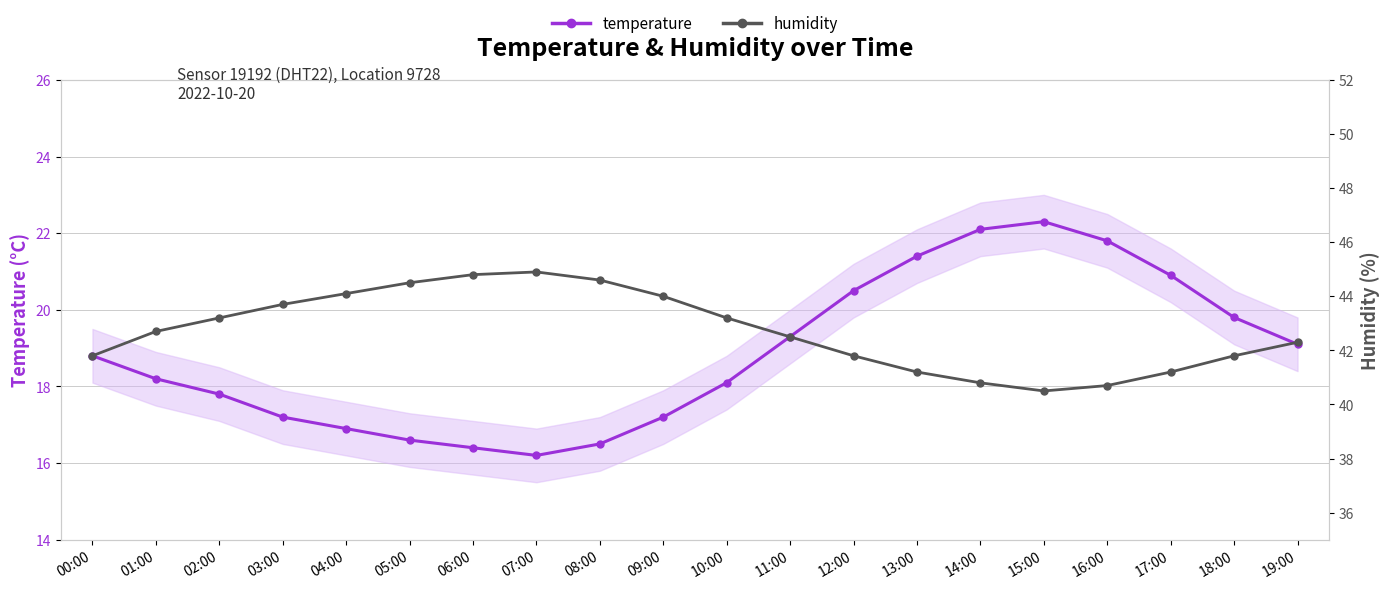

At which label does temperature first exceed 18?

00:00